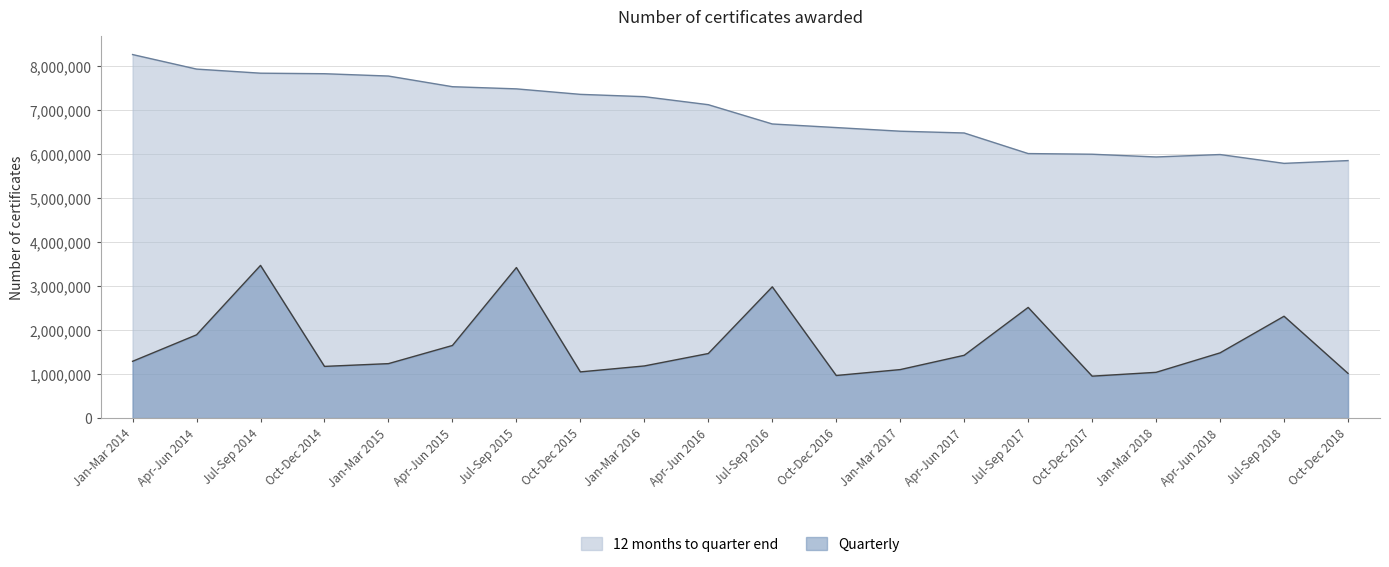

Reading right to left, extract all data points from this chart.

Quarterly: 1015520	2314380	1482310	1039805	952695	2515070	1426915	1102045	967705	2982905	1467360	1184680	1049505	3420865	1649860	1237245	1174430	3469885	1892090	1290120
12 months to quarter end: 5852015	5789185	5989875	5934480	5996725	6011735	6479570	6520015	6602645	6684445	7122405	7304910	7357475	7482405	7531425	7773655	7826525	7838655	7931965	8262275